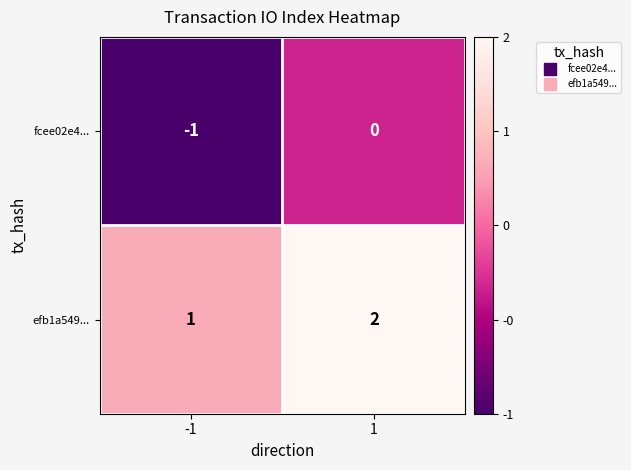

Reading right to left, extract all data points from this chart.

fcee02e4...: 0	-1
efb1a549...: 2	1